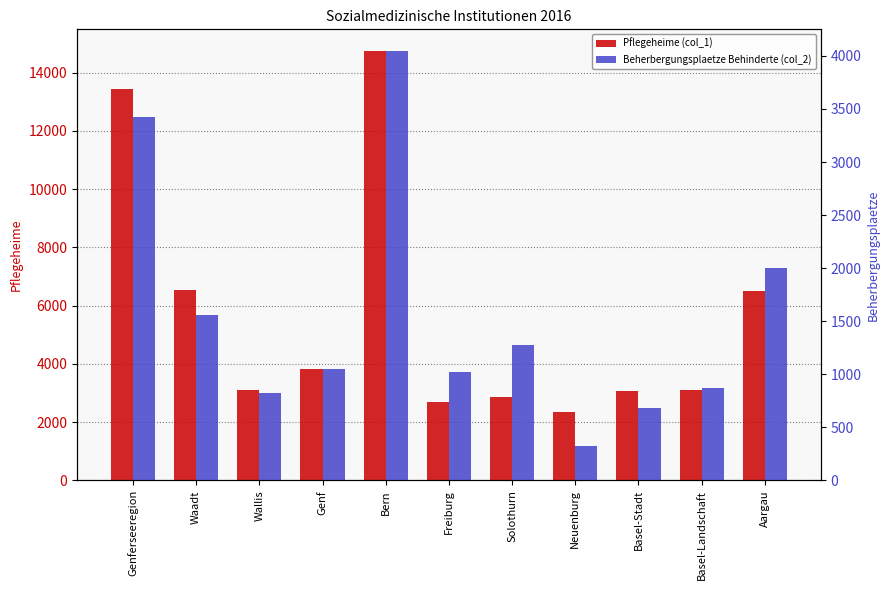

What is the value of the Pflegeheime (col_1) bar at the 3rd from the left?

3103